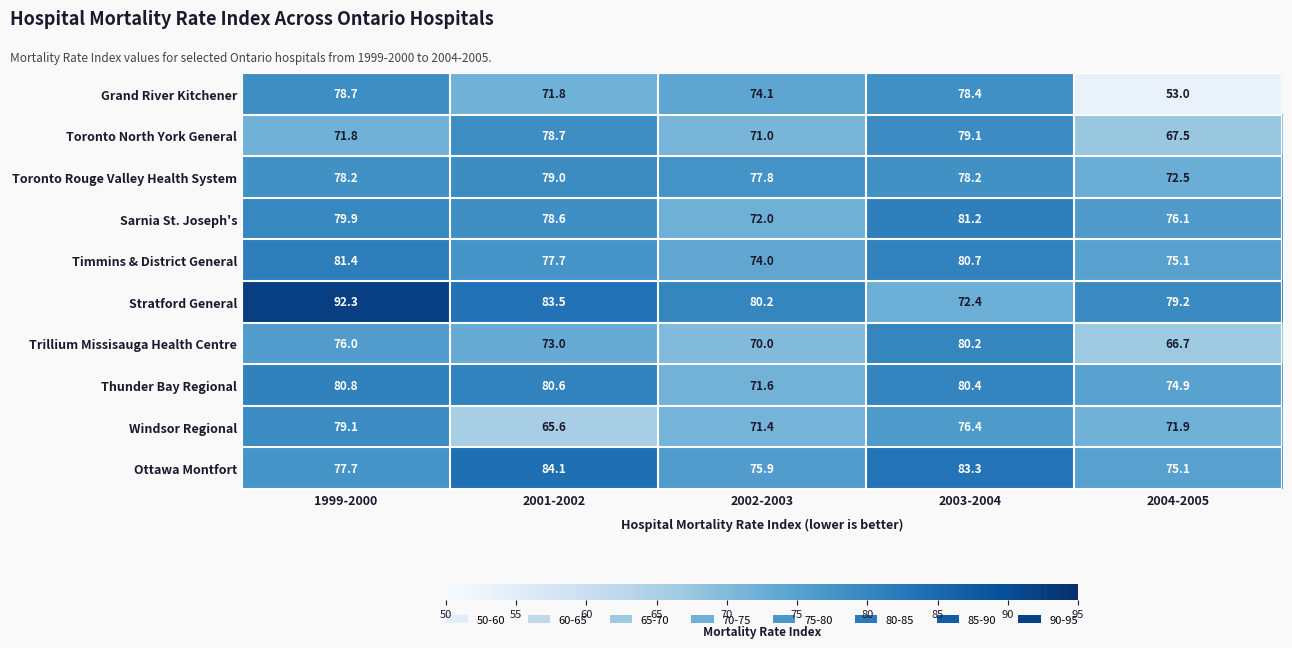

How many categories are shown in the chart?

5